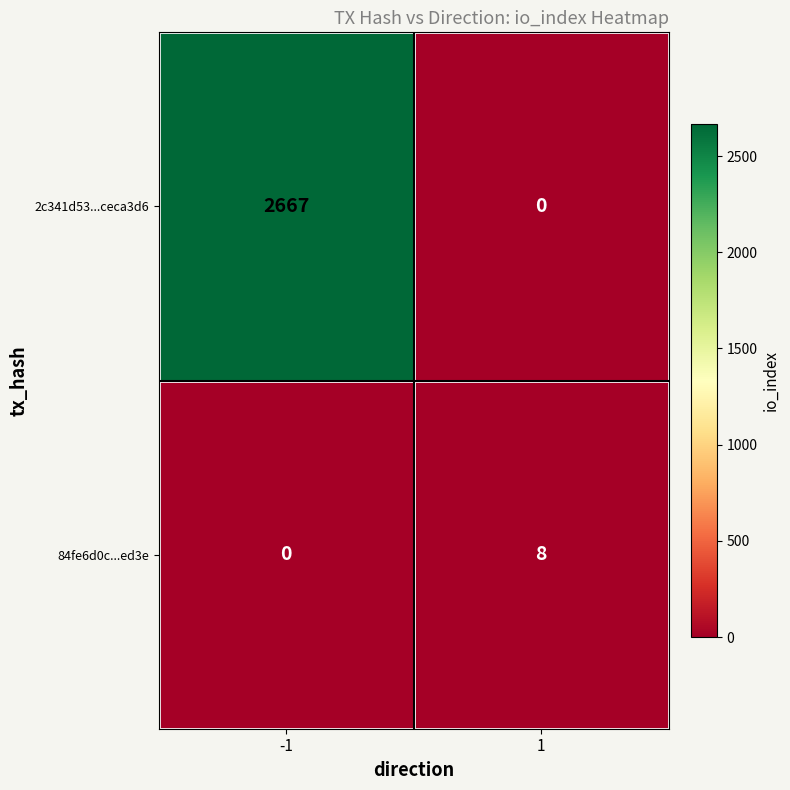

How many values in 84fe6d0c...ed3e are above zero?

1